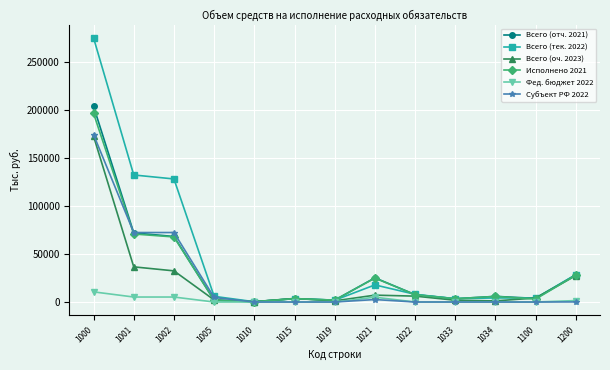

How many data points in Всего (отч. 2021) are above 5859?

7